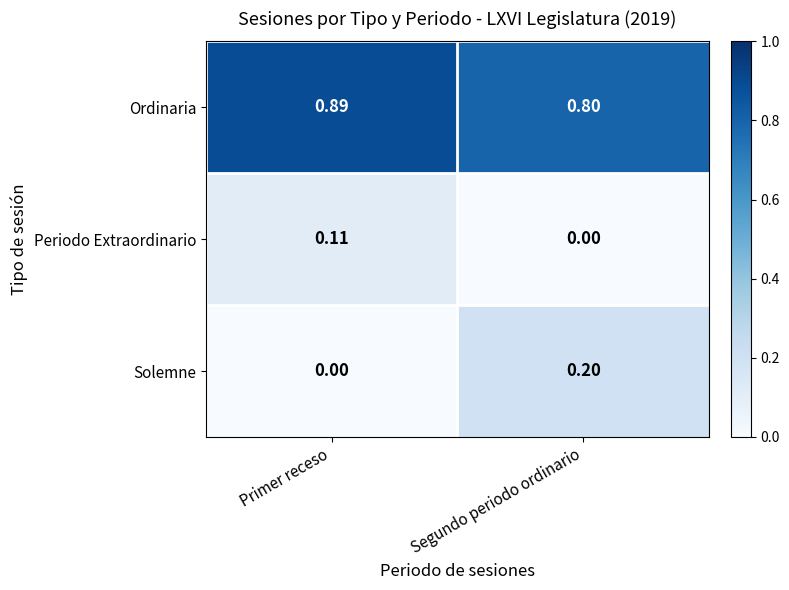

At which label is Solemne closest to 0?

Primer receso